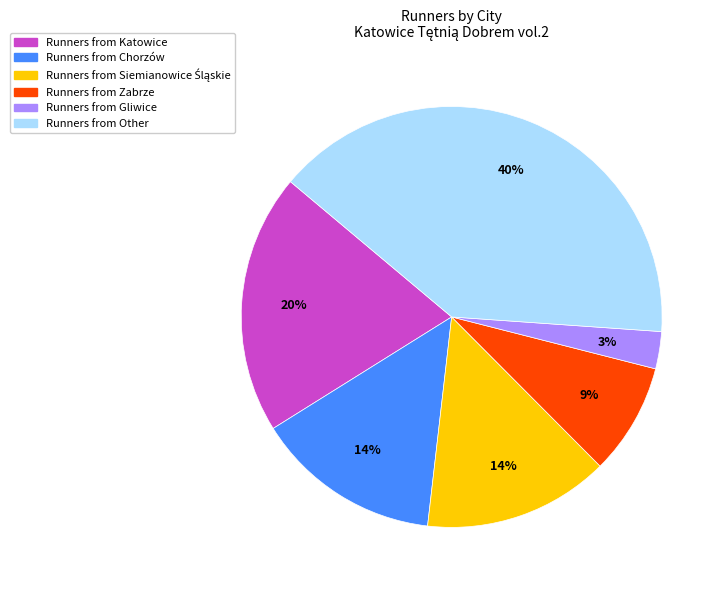

To the nearest percent, what is the average slice percentage?

17%